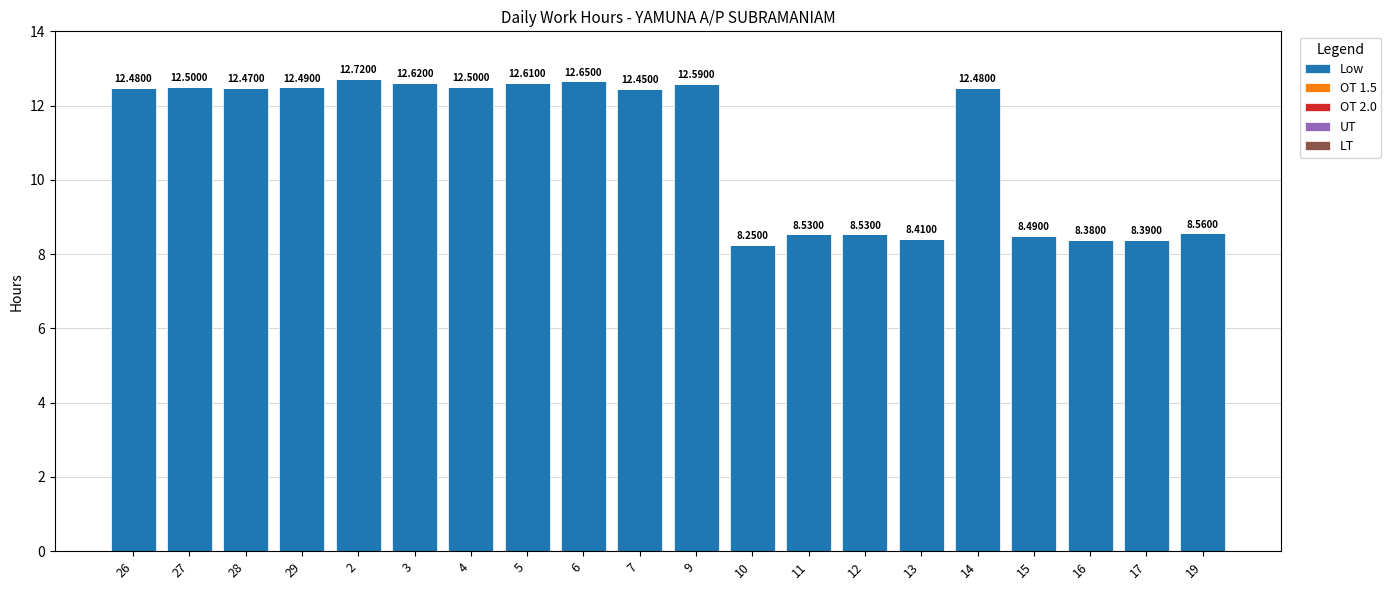

What is the ratio of the value at 9 to the value at 29?

1.0